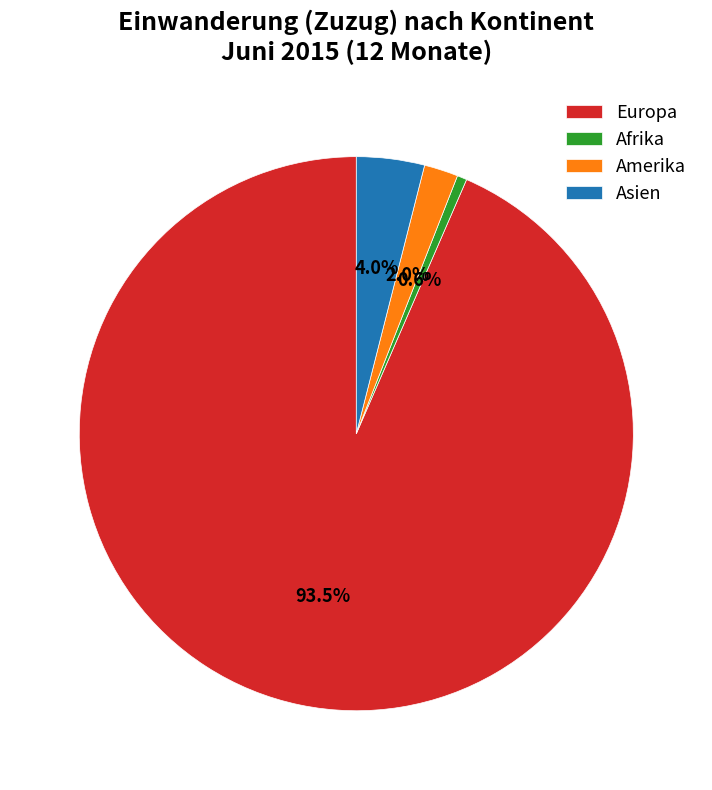

What is the largest slice in the pie chart?

Europa